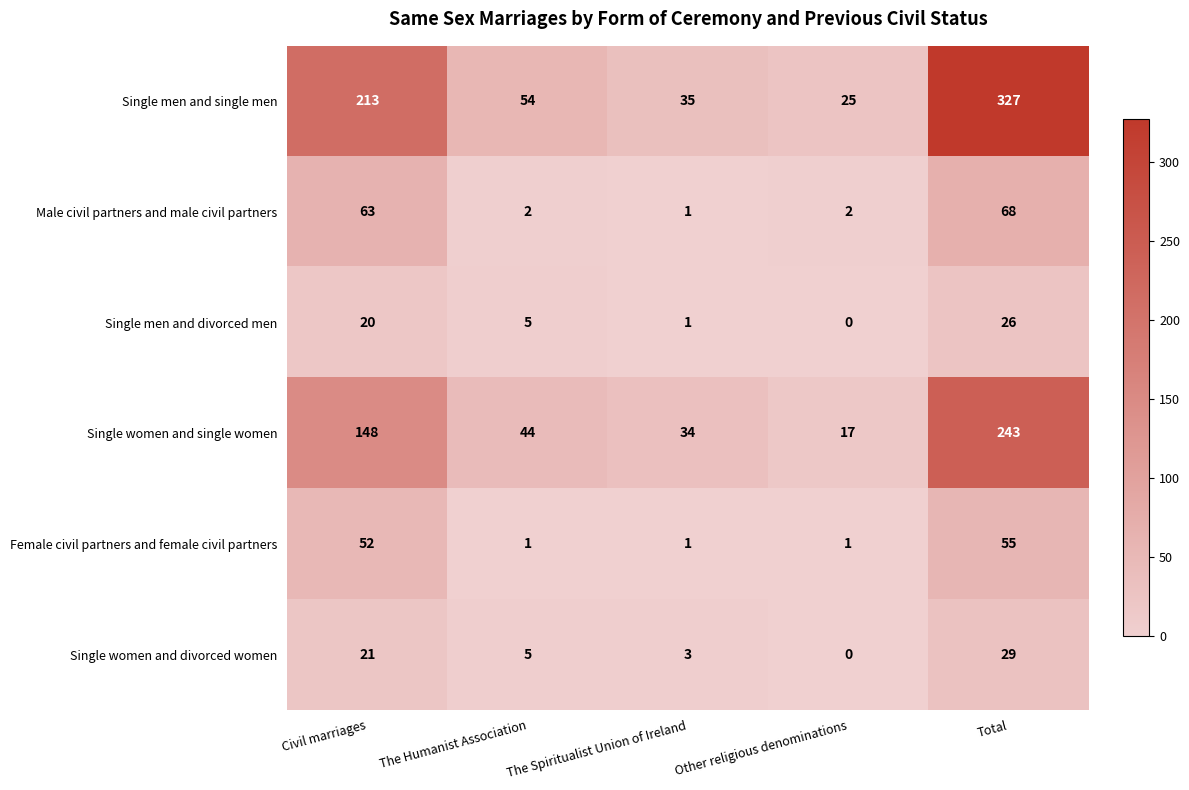

At which label is Male civil partners and male civil partners closest to 34?

Civil marriages